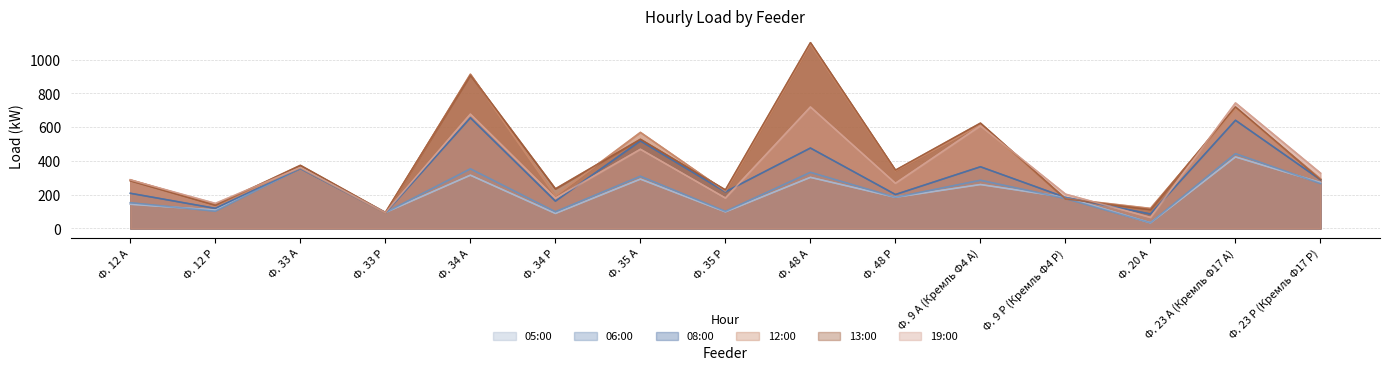

What position from the left is Ф. 9 Р (Кремль Ф4 Р)?

12